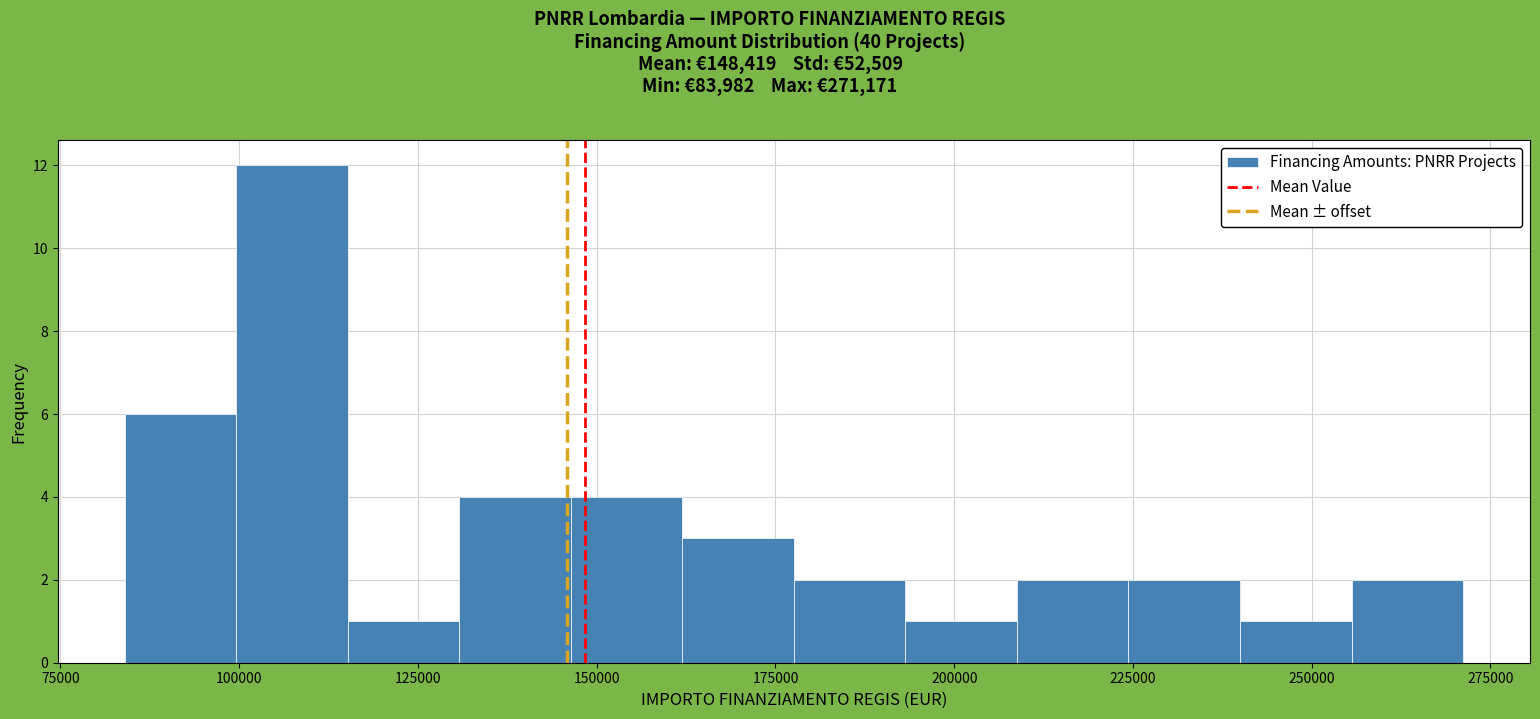

Around what value on the x-axis is the tallest bar? Give the approximate position of its centre, as read against the axis.

105000